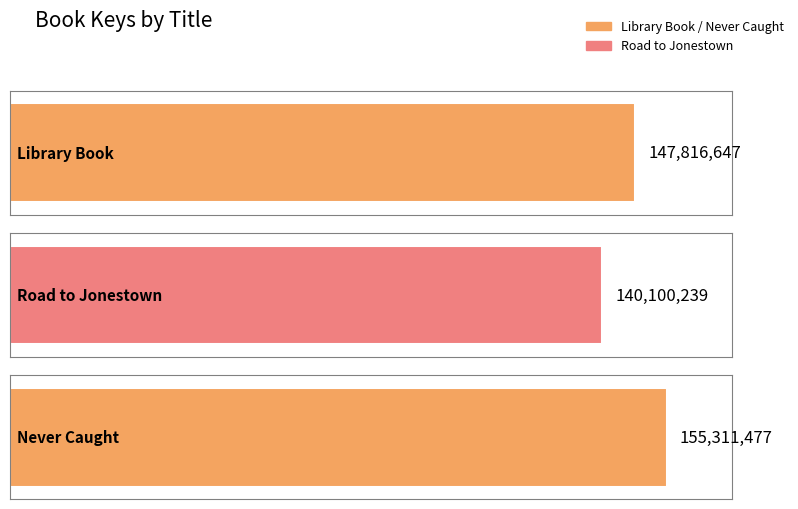

Reading left to right, what are all the values shown in this chart?

Library Book=147816647	Road to Jonestown=140100239	Never Caught=155311477